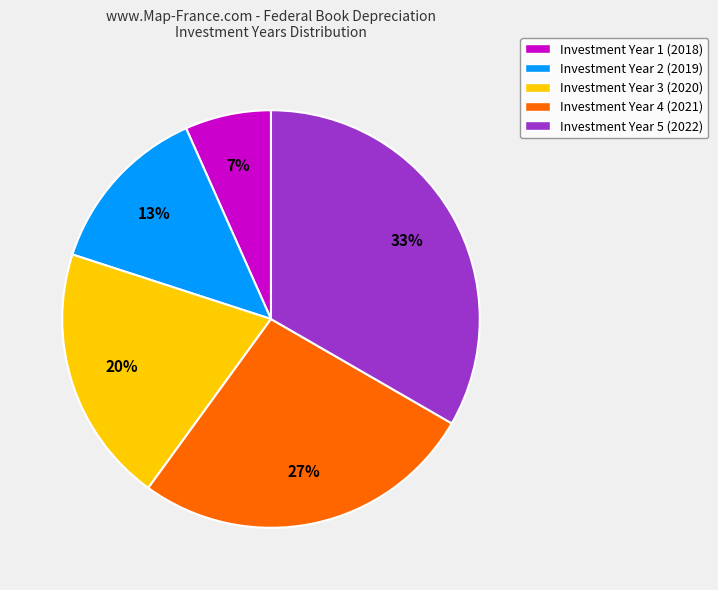

Does Investment Year 4 represent more than half of the total?

No